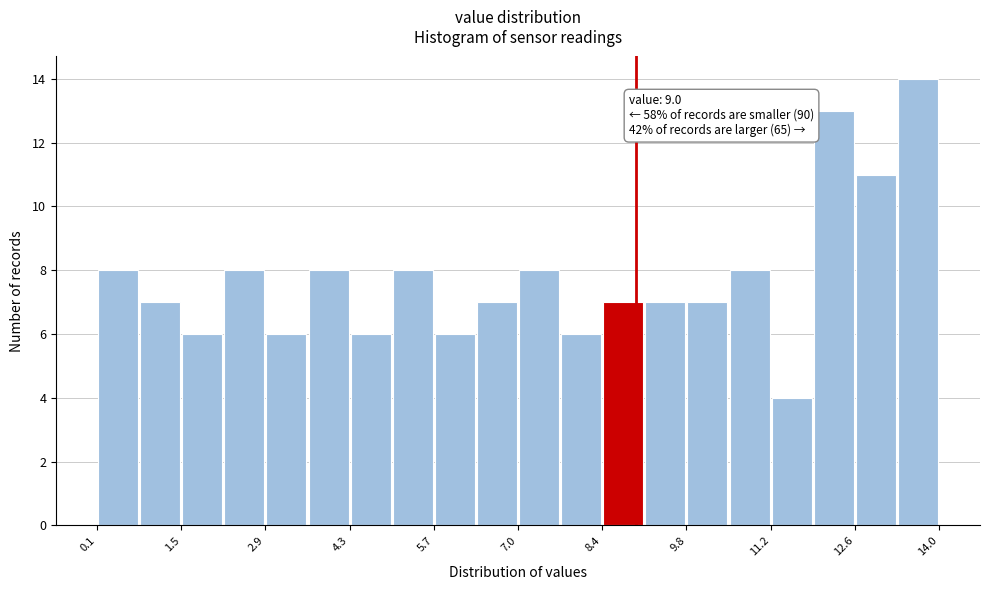

Around what value on the x-axis is the tallest bar? Give the approximate position of its centre, as read against the axis.

13.6